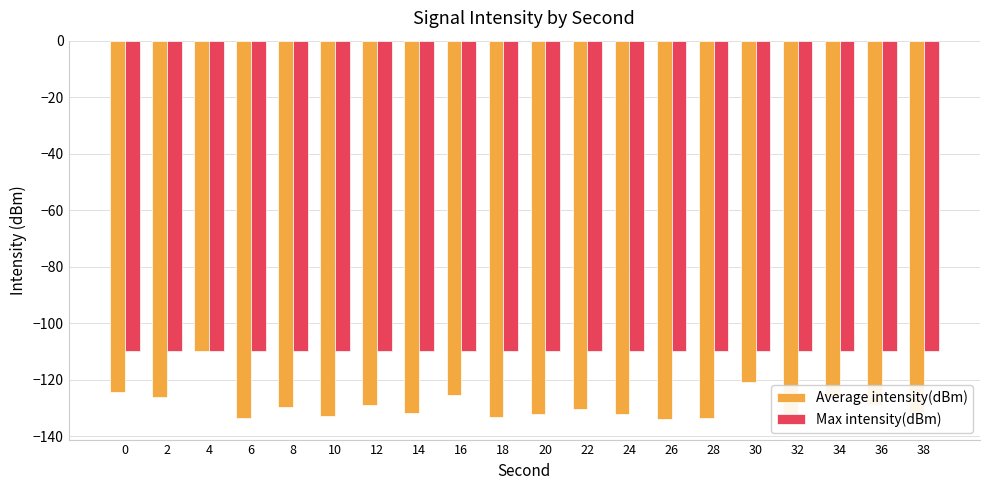

Reading left to right, transcribe all the data shown in this chart.

Average intensity(dBm): -124.3	-126.0	-109.7	-133.4	-129.7	-133.0	-128.8	-131.9	-125.5	-133.1	-132.0	-130.5	-132.2	-134.0	-133.5	-120.9	-134.5	-126.3	-129.0	-131.6
Max intensity(dBm): -109.7	-109.7	-109.7	-109.7	-109.7	-109.7	-109.7	-109.7	-109.7	-109.7	-109.7	-109.7	-109.7	-109.7	-109.7	-109.7	-109.7	-109.7	-109.7	-109.7